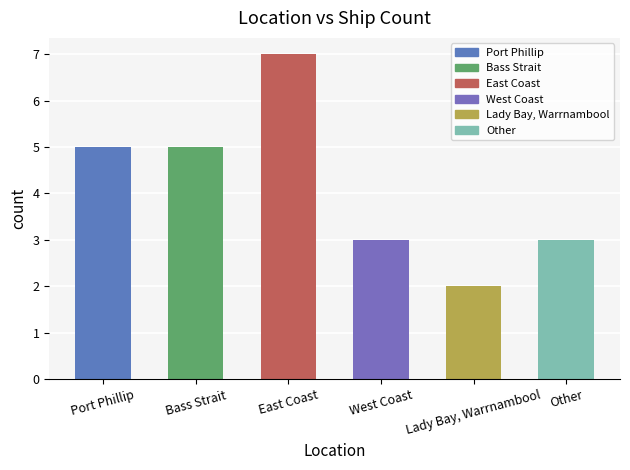

Reading right to left, extract all data points from this chart.

3	2	3	7	5	5